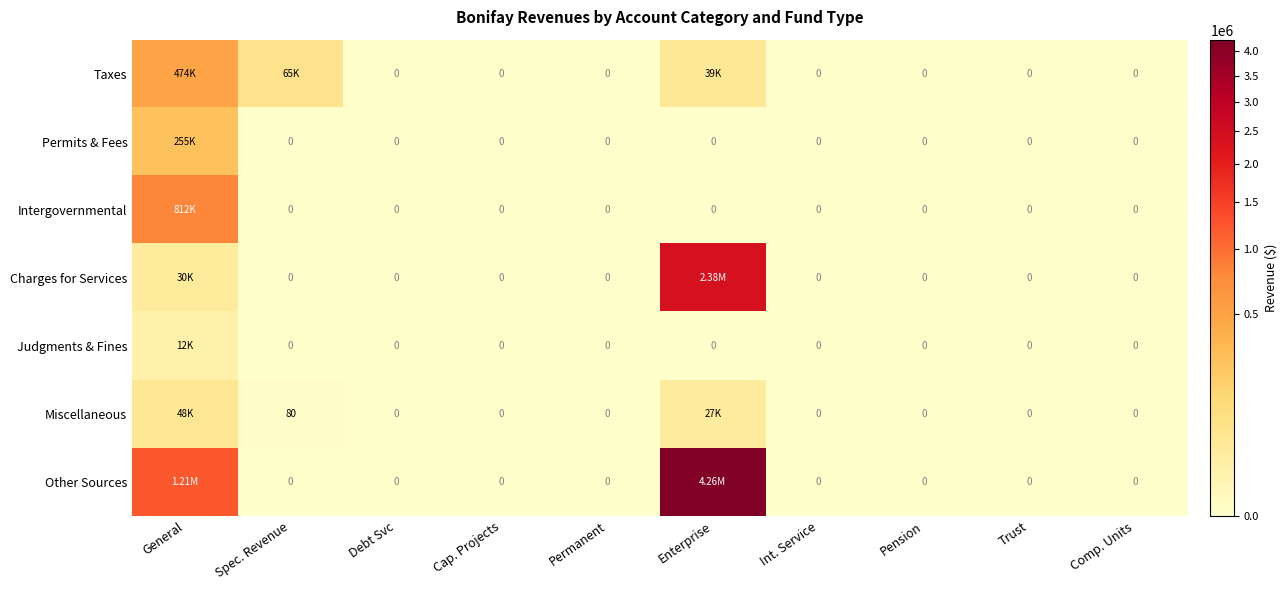

List the series in order of their peak value, highest first.

Other Sources, Charges for Services, Intergovernmental, Taxes, Permits & Fees, Miscellaneous, Judgments & Fines